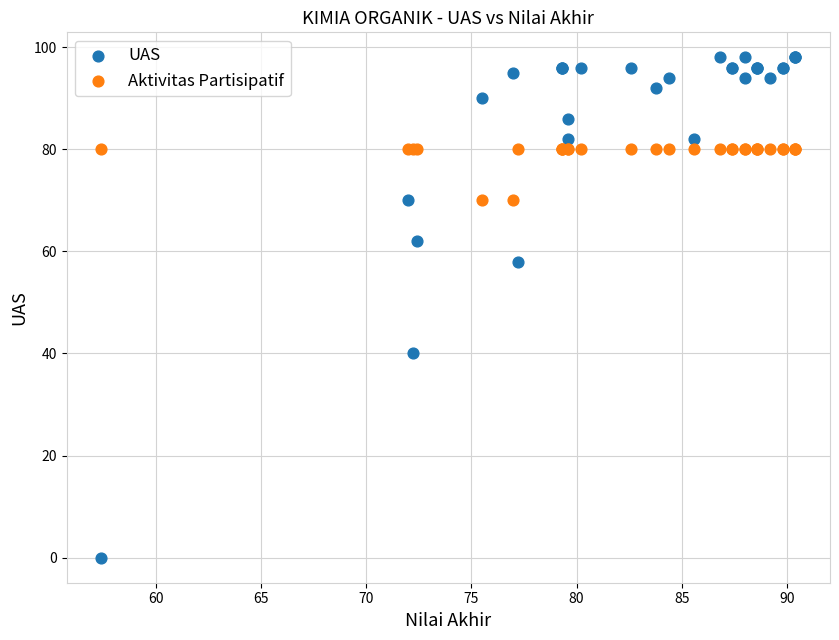

Which series has the widest spread of Y values?

UAS